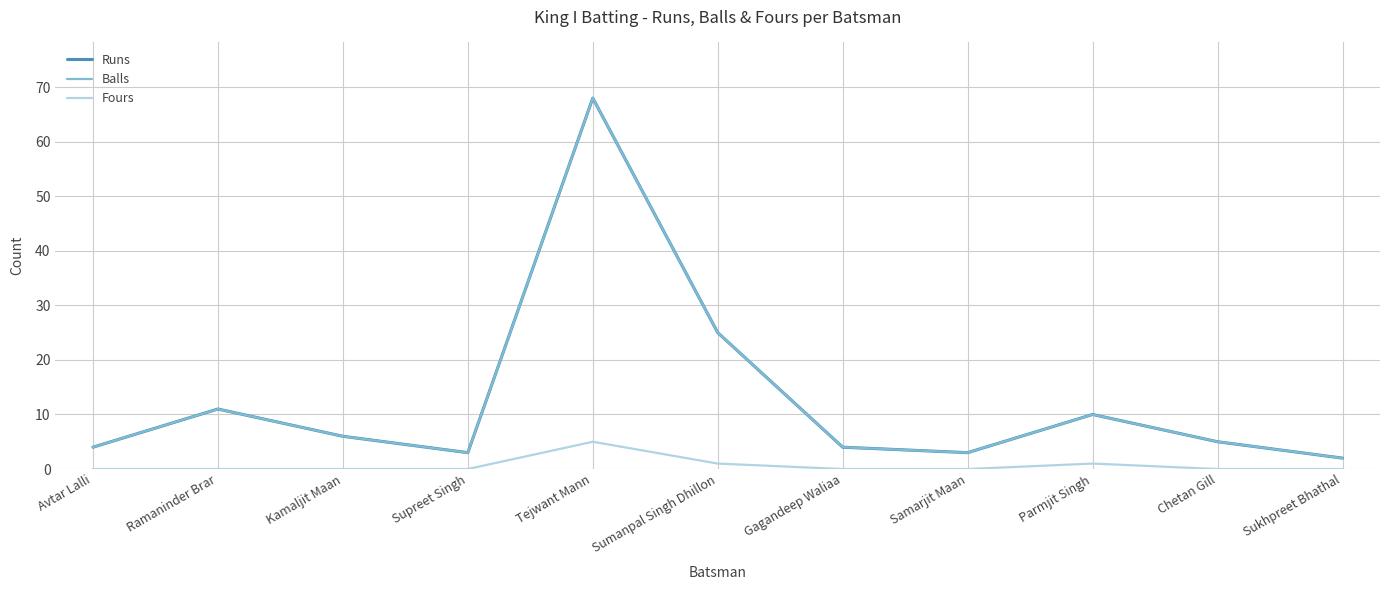

What is the label of the 7th point from the right?

Tejwant Mann